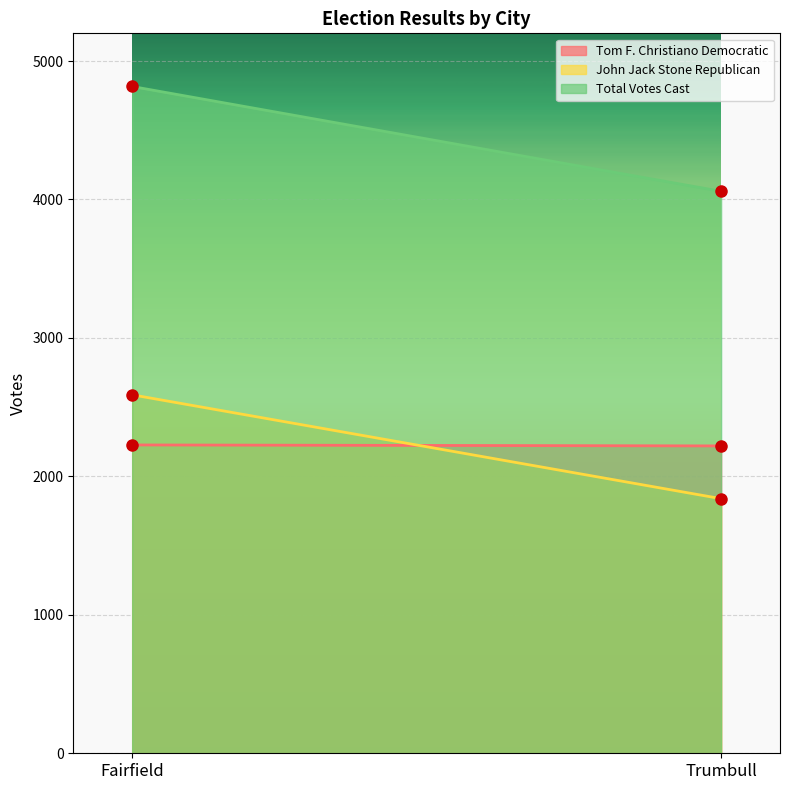

What is the minimum value shown in the chart?

1839